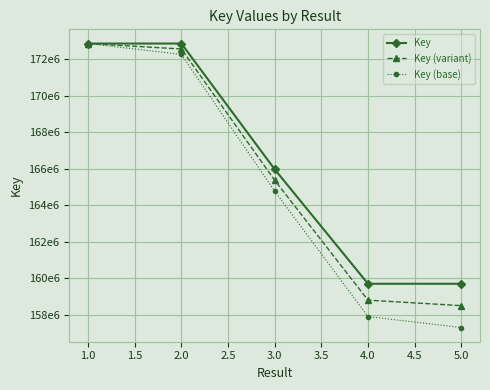

Rank the series by their average value, from highest to lowest.

Key, Key (variant), Key (base)